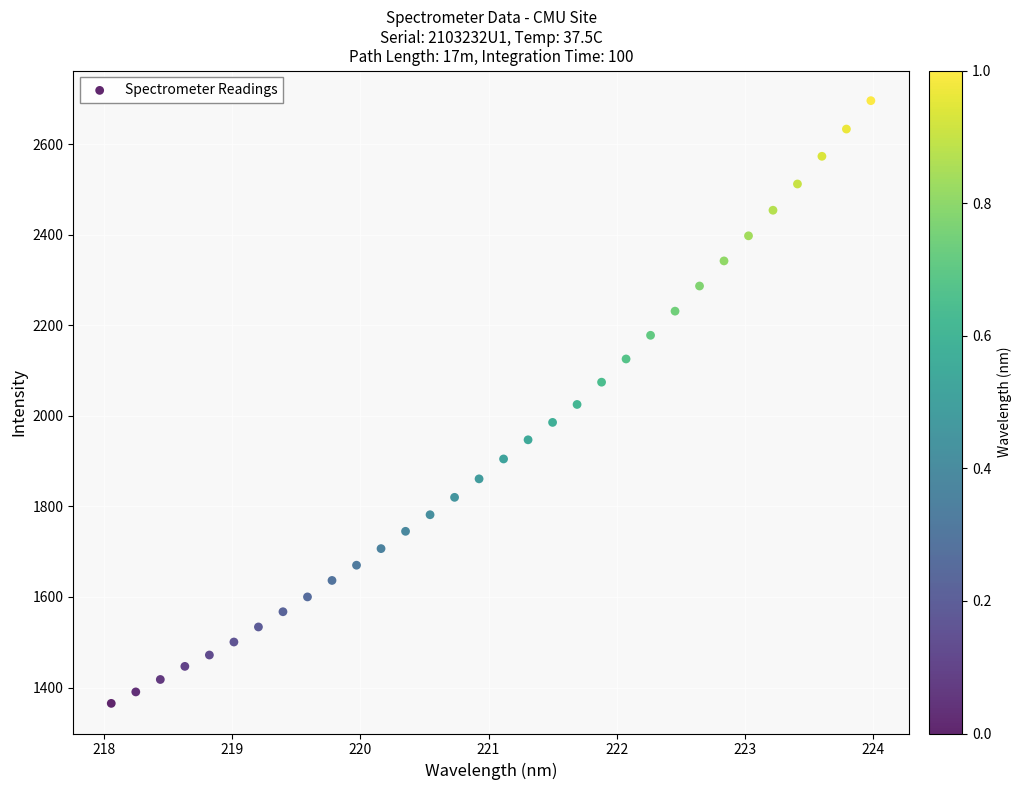

What is the range of X values (max minus min)?

5.9